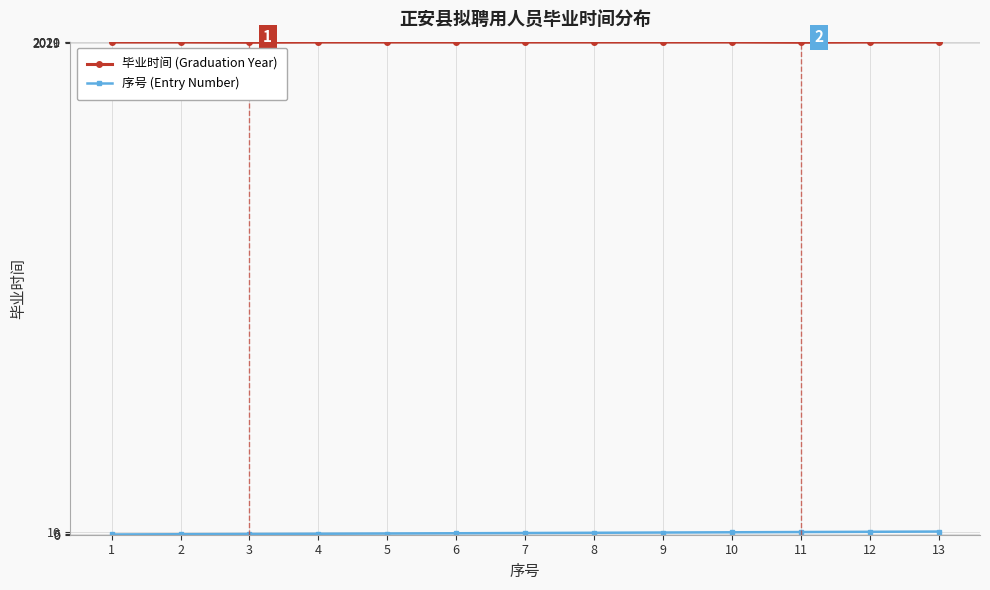

What is the average value of the 毕业时间 (Graduation Year) series?

2021